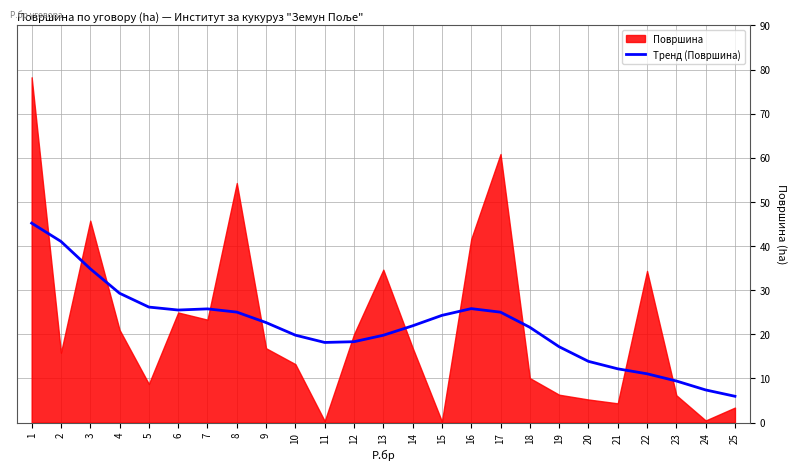

Is it true that Тренд (Површина) equals 6.9 at 13?

False